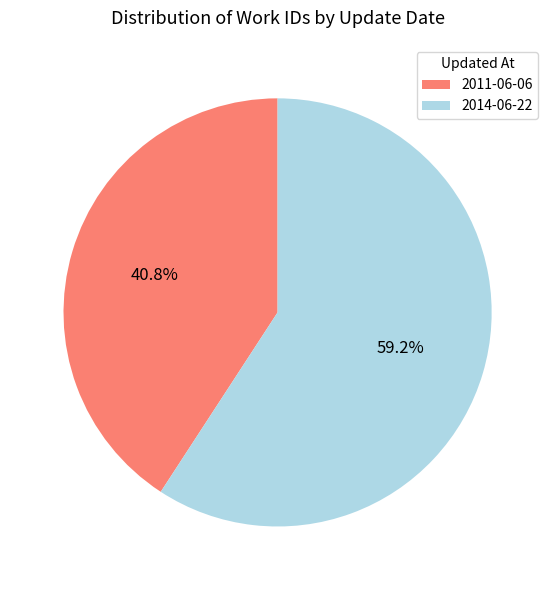

Rank the categories by value from highest to lowest.

2014-06-22, 2011-06-06